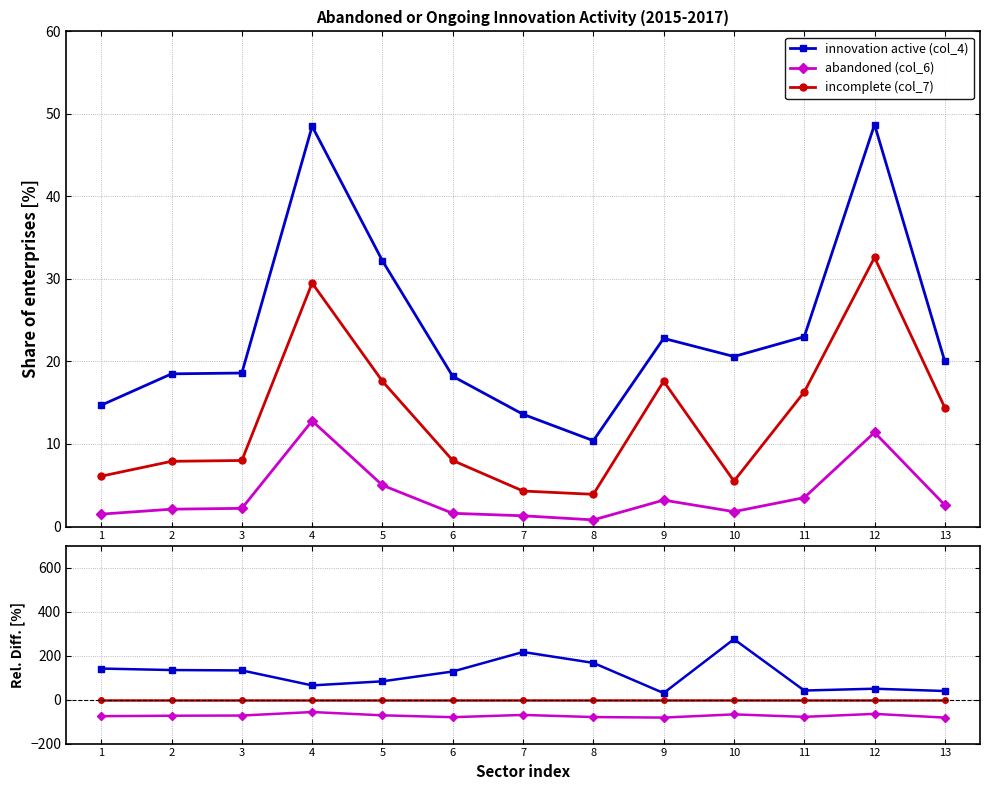

Reading left to right, what are all the values shown in this chart?

innovation active (col_4): 1=141.0	2=134.2	3=132.5	4=64.4	5=83.0	6=127.5	7=216.3	8=166.7	9=29.5	10=274.5	11=41.1	12=49.4	13=38.9
abandoned (col_6): 1=-75.4	2=-73.4	3=-72.5	4=-56.6	5=-71.6	6=-80.0	7=-69.8	8=-79.5	9=-81.8	10=-67.3	11=-78.5	12=-65.0	13=-81.9
incomplete (col_7): 1=0.0	2=0.0	3=0.0	4=0.0	5=0.0	6=0.0	7=0.0	8=0.0	9=0.0	10=0.0	11=0.0	12=0.0	13=0.0